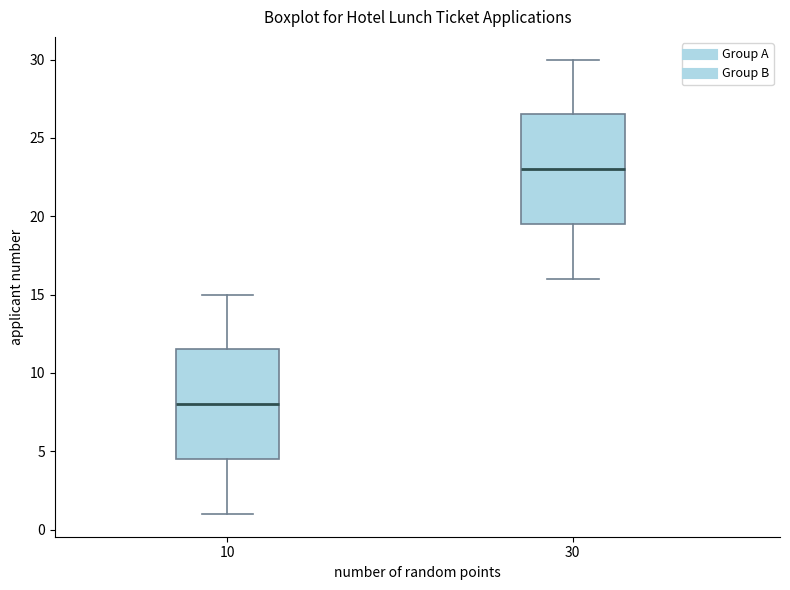

Where is the lower edge of the box at x = 30 on the y-axis? The values are not printed on the chart, so give them approximately, as read against the axis.

19.5